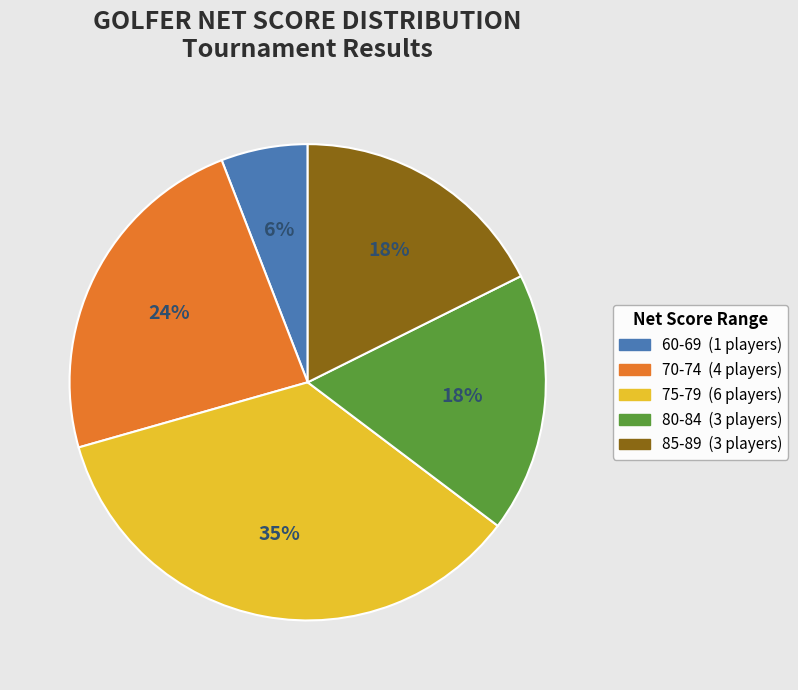

Is there any slice that represents more than half of the pie?

No